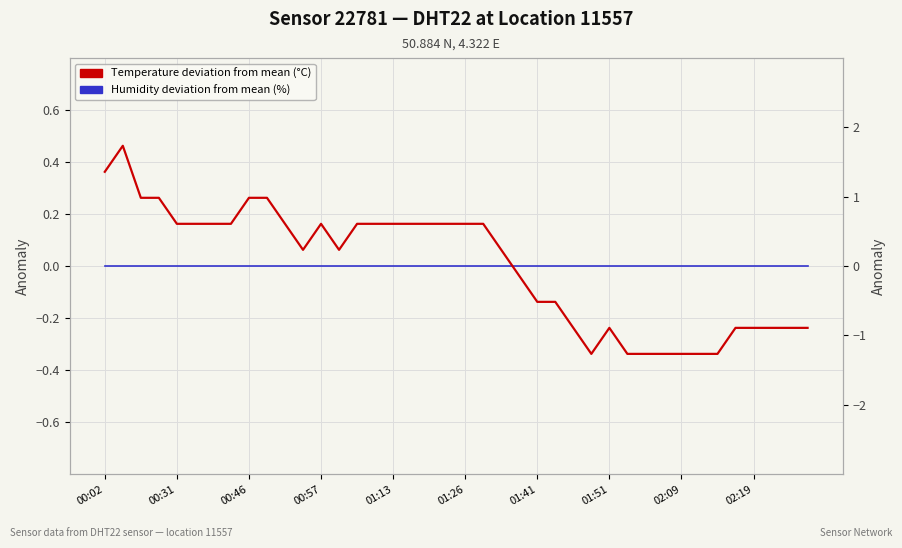

What are all the series names shown in the legend?

Humidity deviation from mean (%), Temperature deviation from mean (°C)